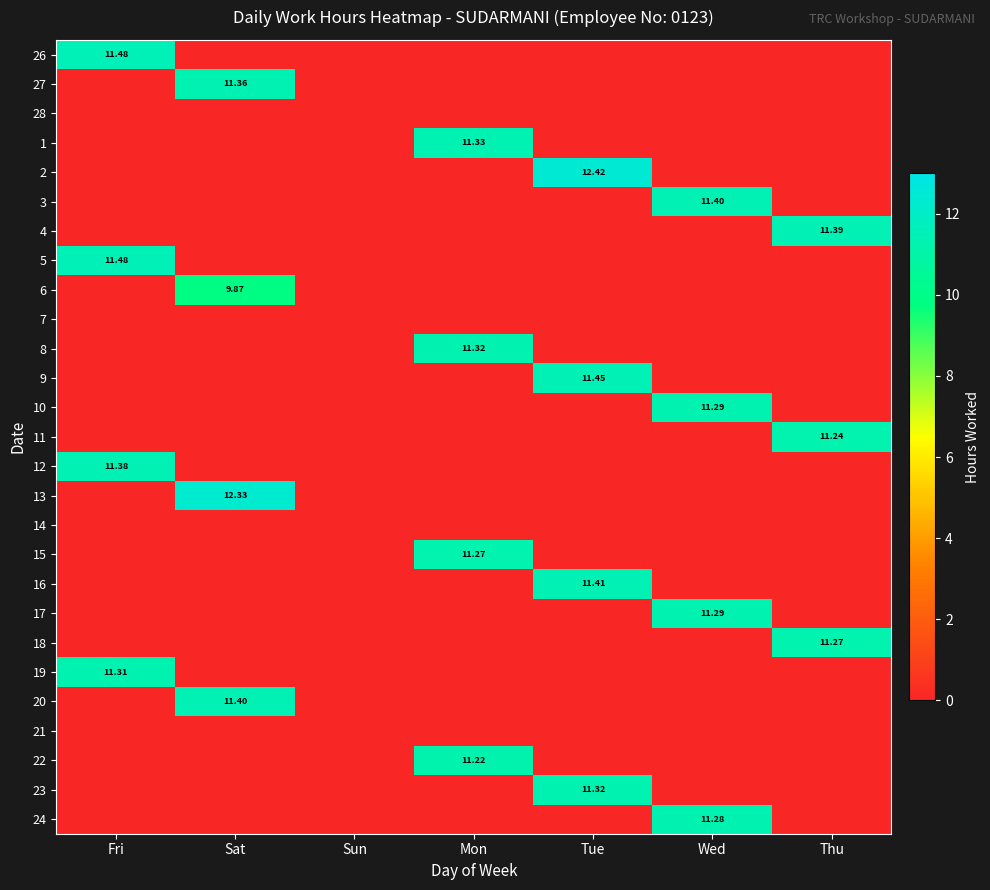

Rank the series by their maximum value, from lowest to highest.

28, 7, 14, 21, 6, 22, 11, 15, 18, 24, 10, 17, 19, 8, 23, 1, 27, 12, 4, 3, 20, 16, 9, 26, 5, 13, 2